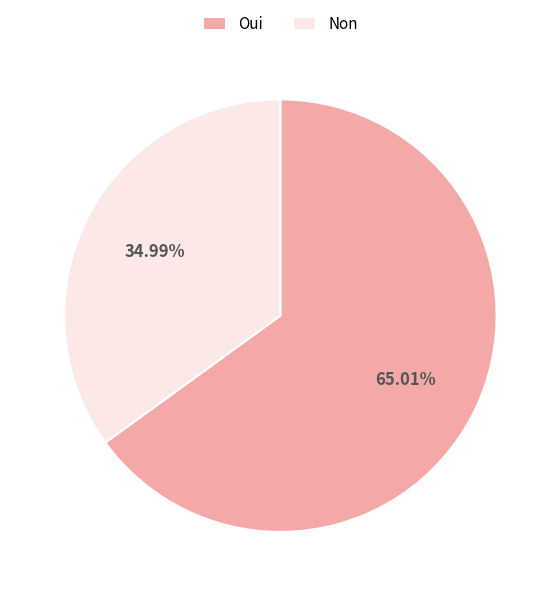

How much of the chart is everything except Non?

65.0%